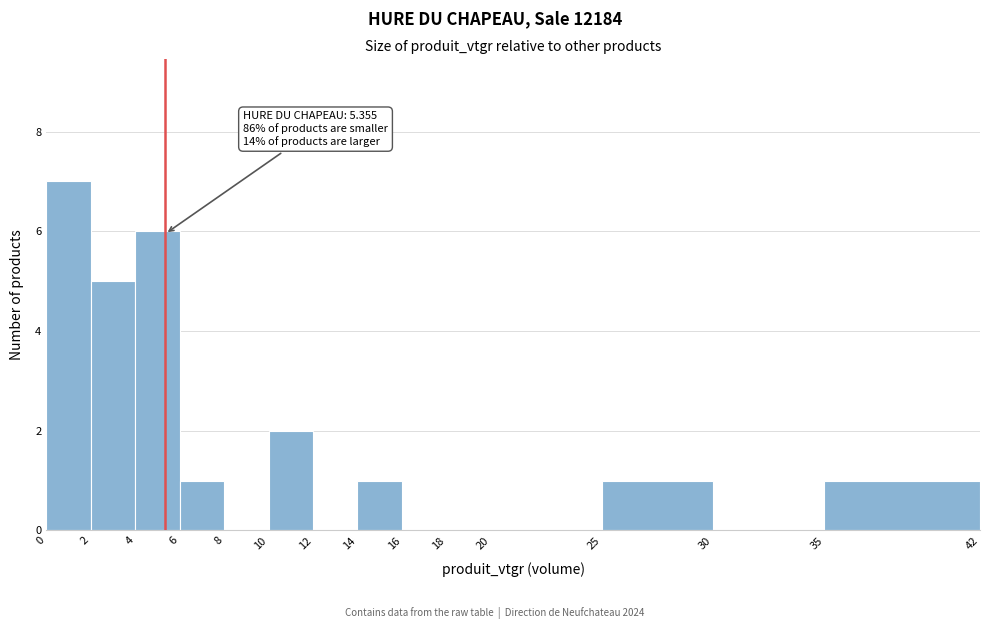

Over which range of the x-axis is the bar tallest?

0 to 2